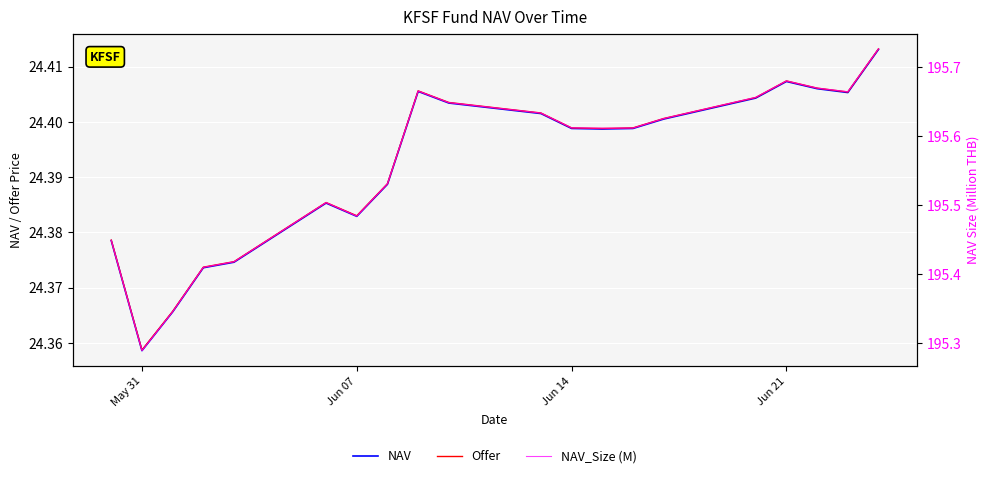

What is the total value across all series at Jun 14?

244.4